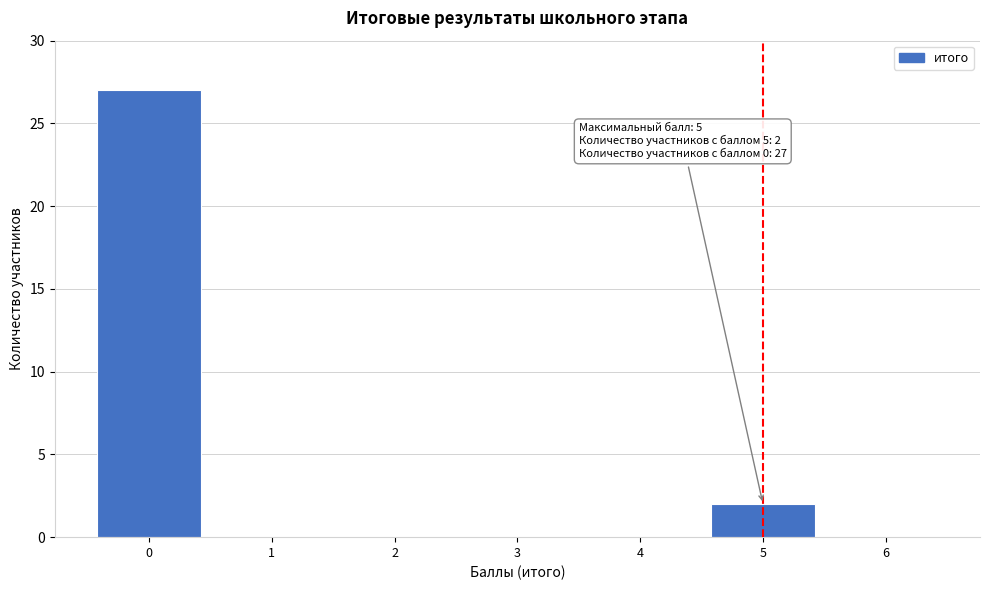

Over which range of the x-axis is the bar tallest?

-0.5 to 0.5